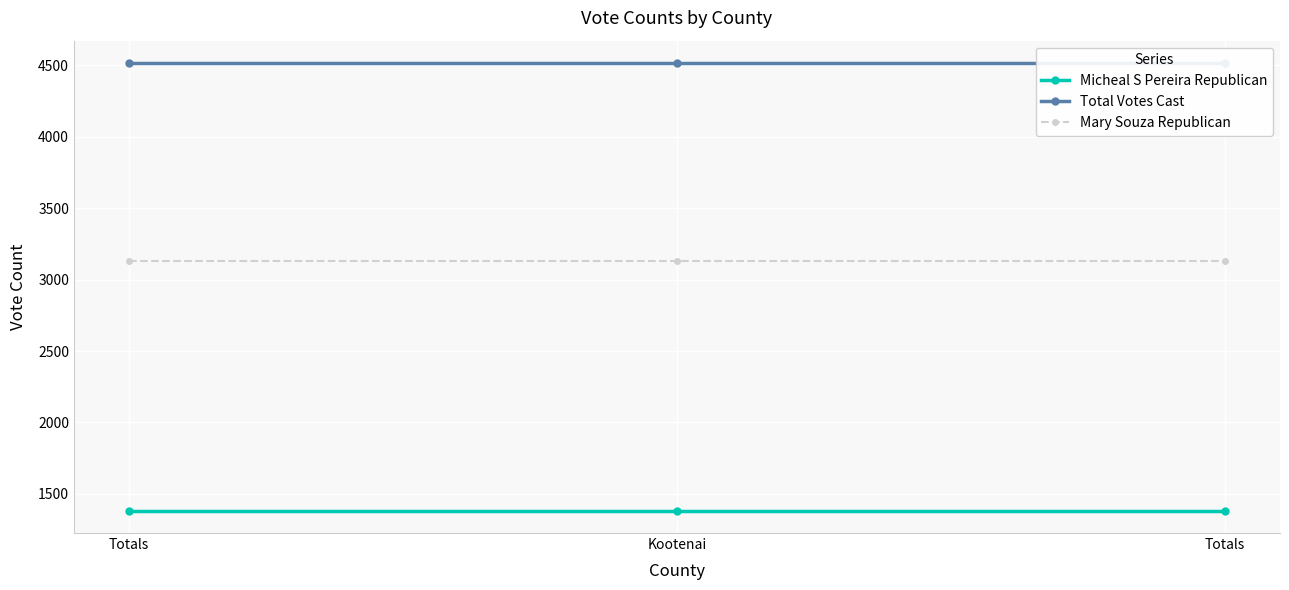

What is the maximum value shown in the chart?

4516